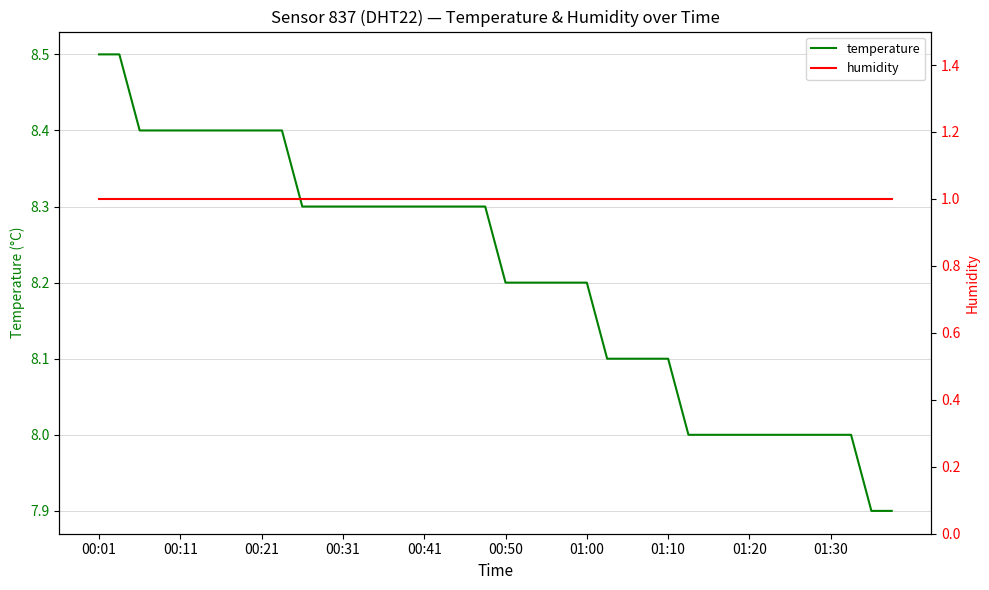

What is the average value of the humidity series?

1.0